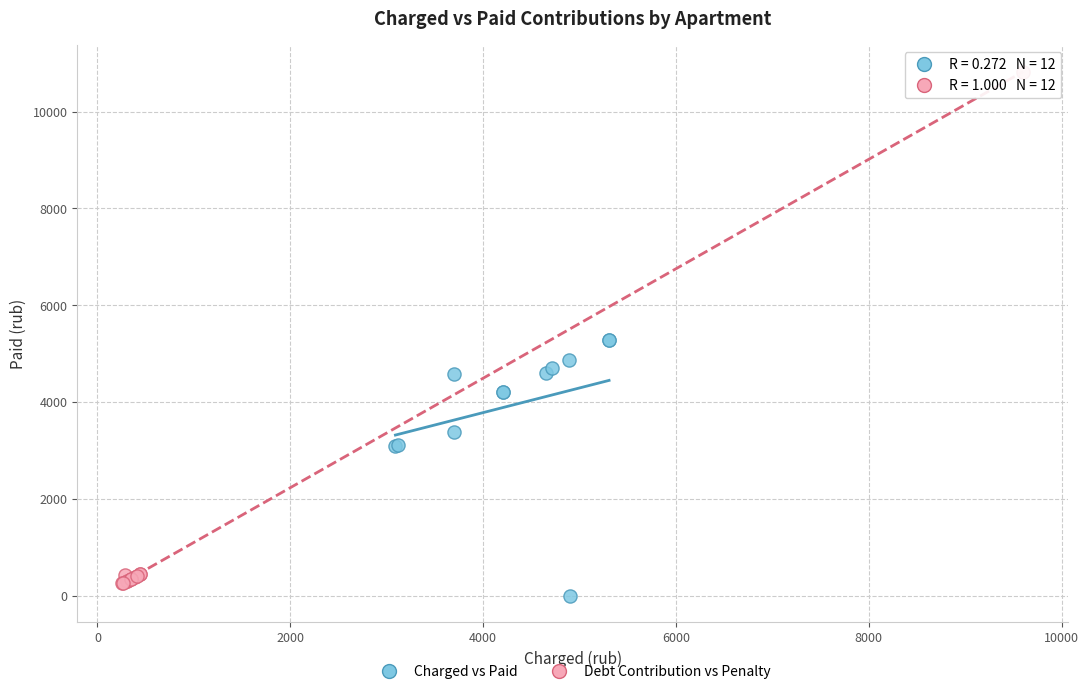

Which series contains the lowest Y value?

Charged vs Paid